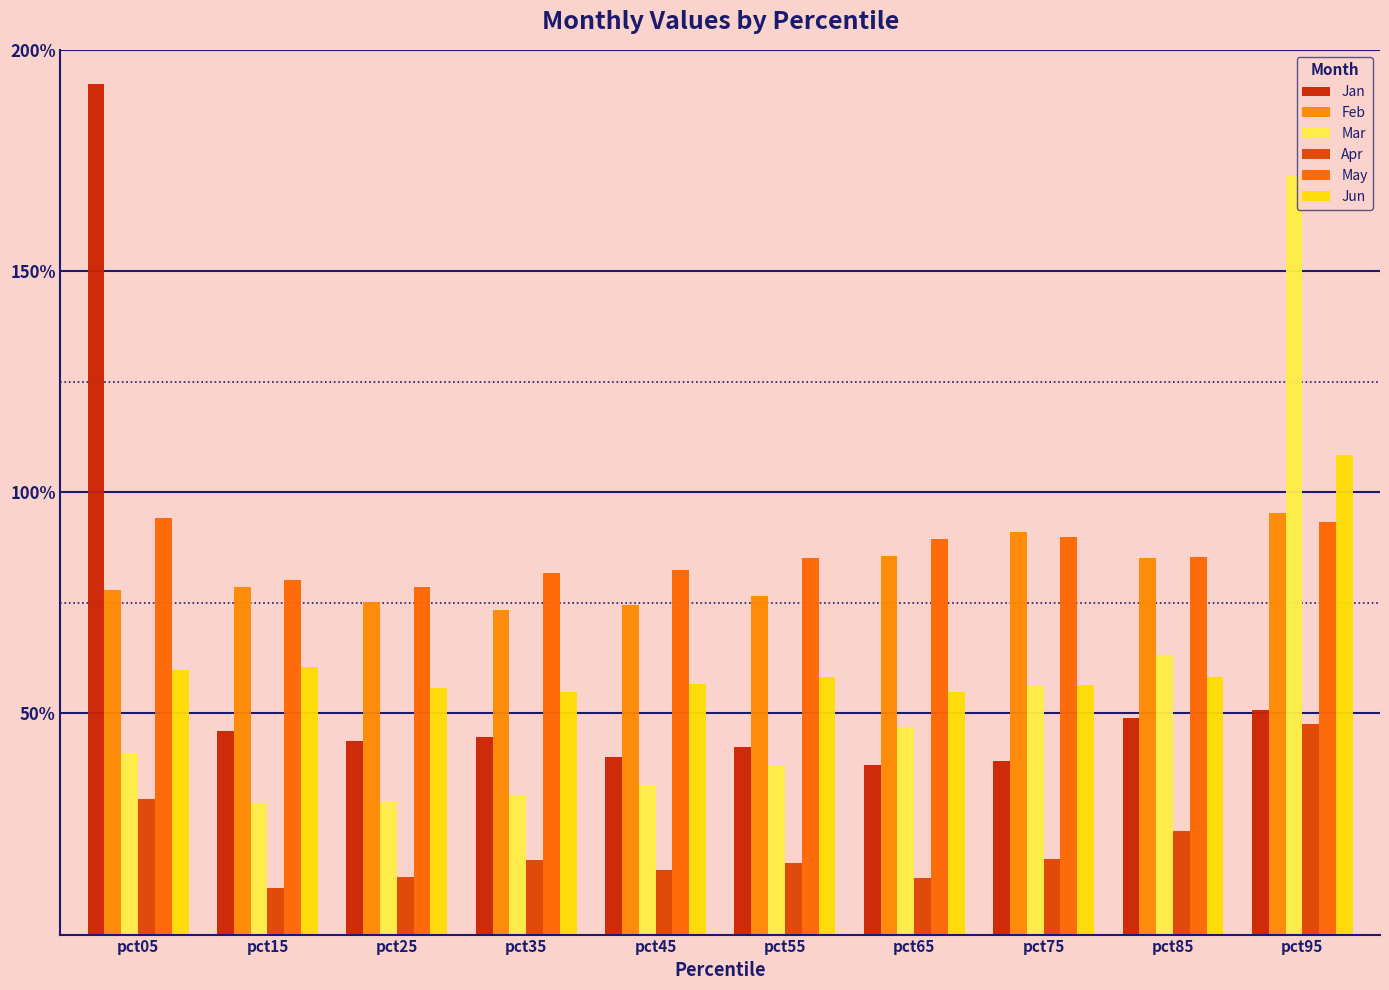

Which category has the highest value in the Jan series?

pct05